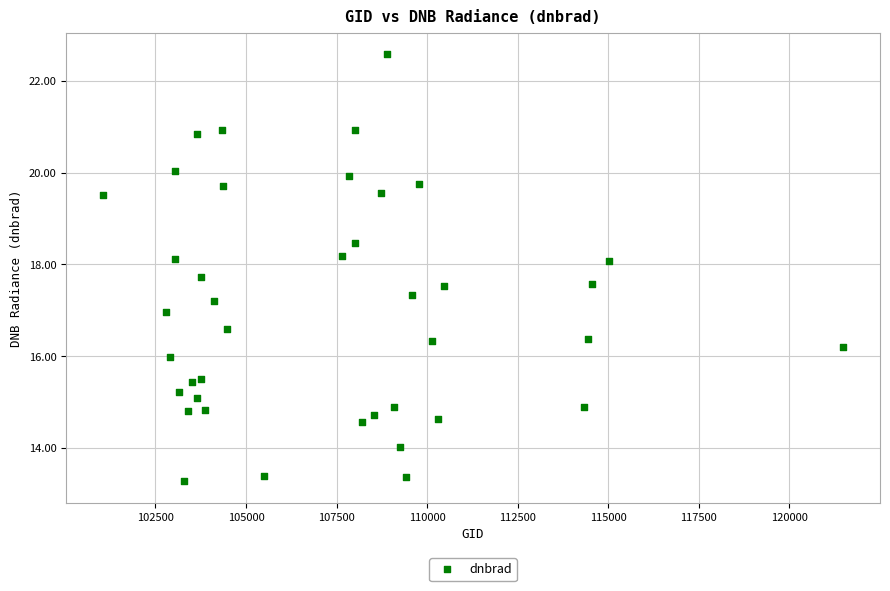

What is the range of Y values (max minus min)?

9.3